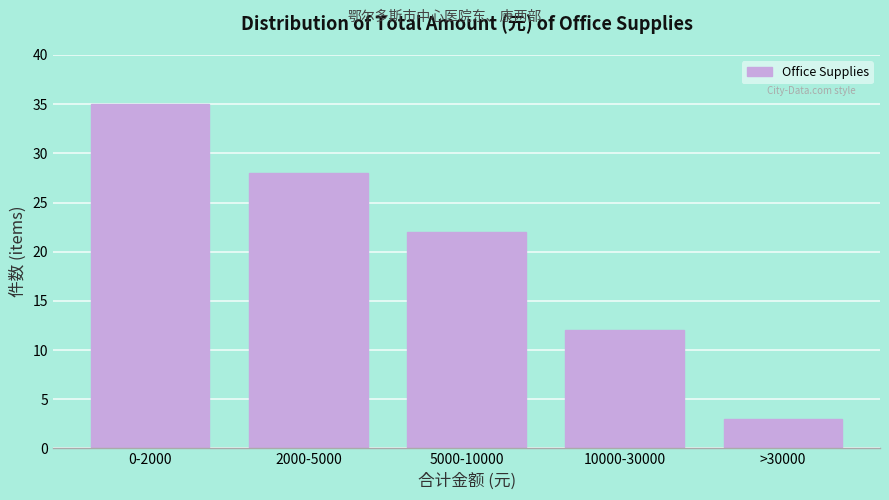

Reading left to right, what are all the values shown in this chart?

35	28	22	12	3